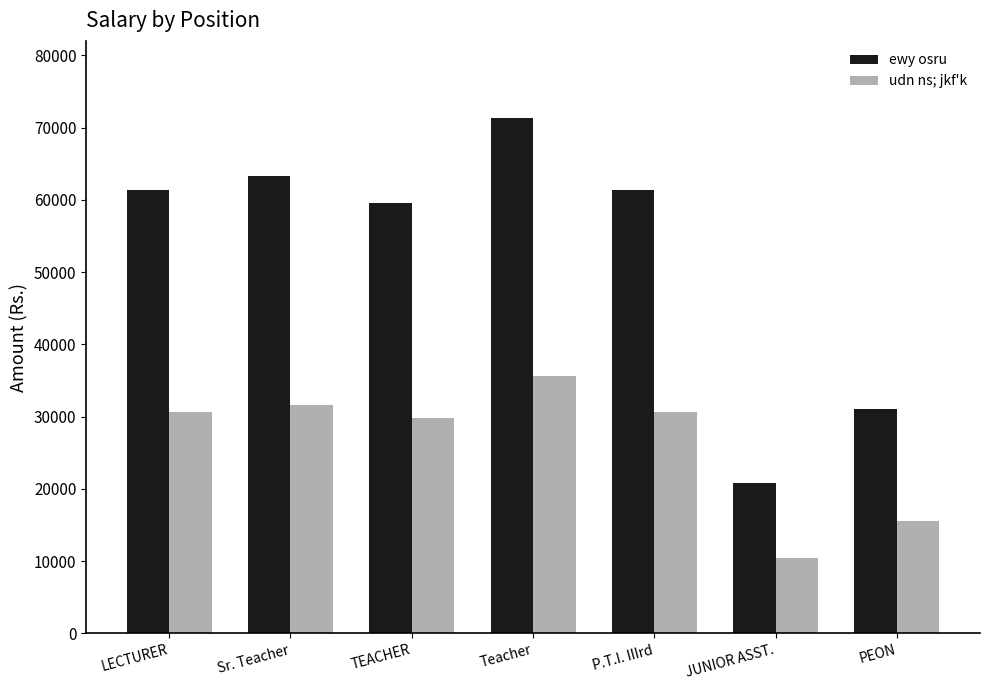

True or false: udn ns; jkf'k has a value of 15550 at PEON.

True